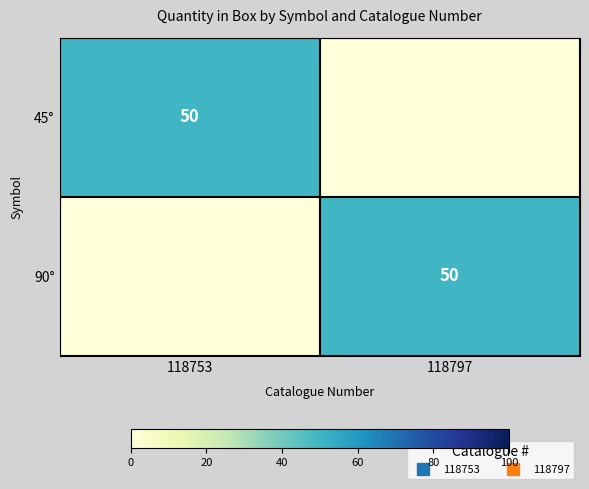

Which series changed the most between 118753 and 118797?

45°